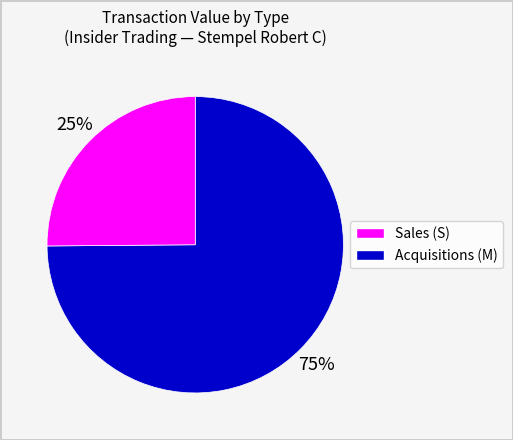

To the nearest percent, what is the difference between the largest and smallest slice percentages?

50%